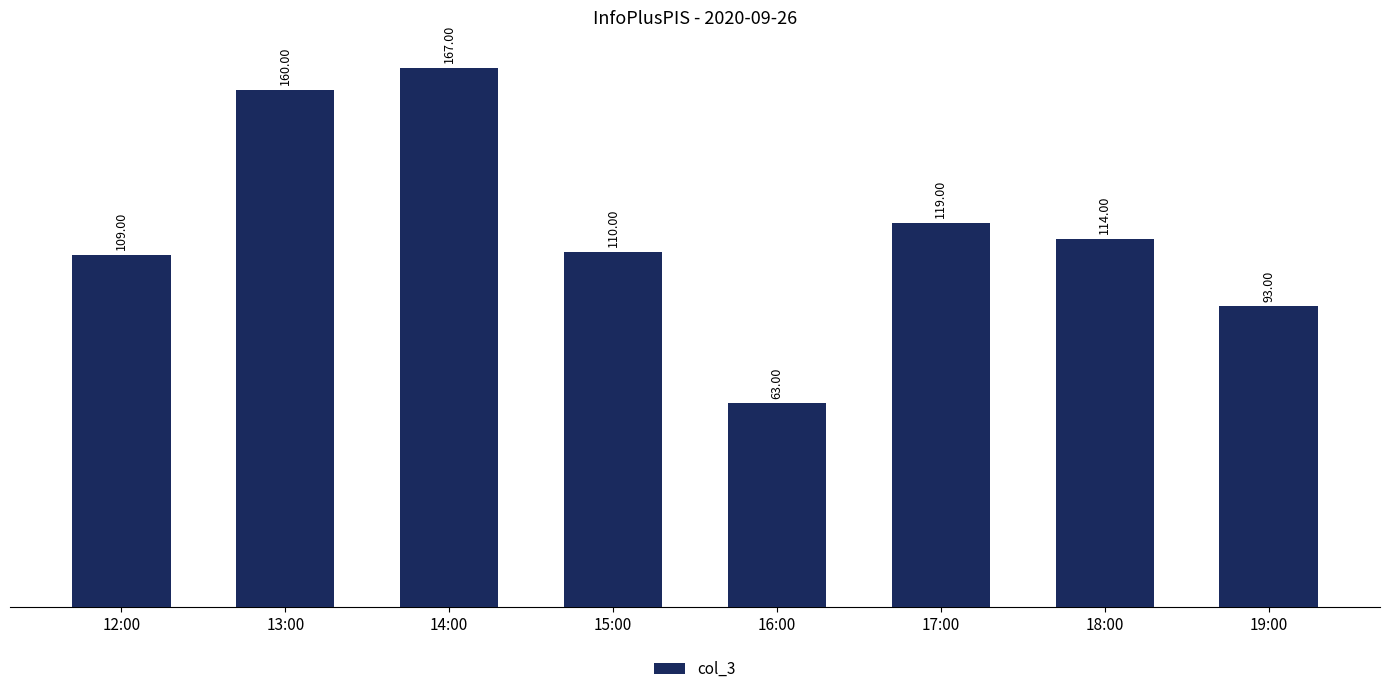

What position from the left is 19:00?

8